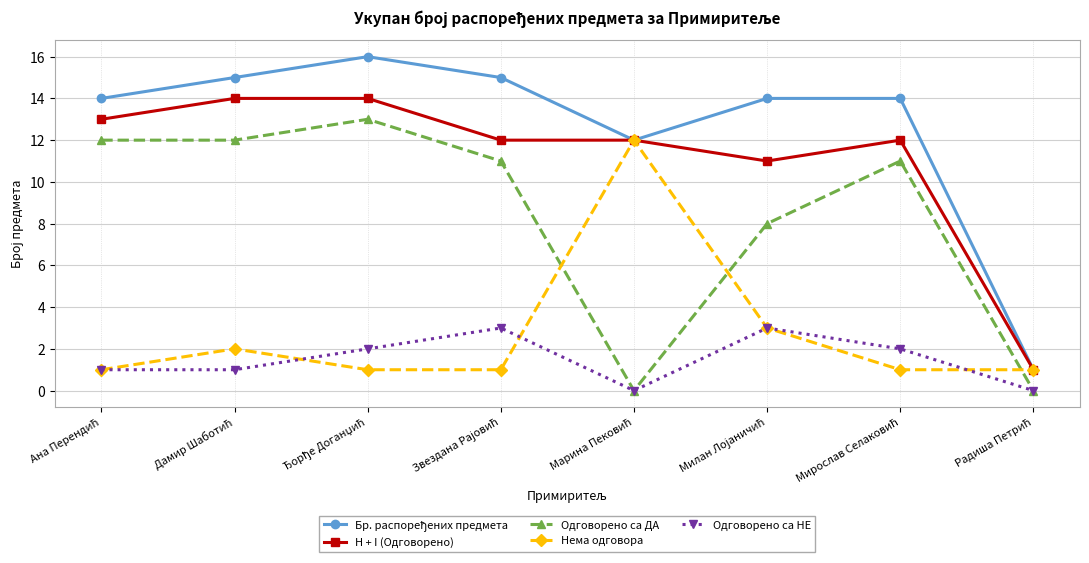

True or false: Нема одговора has more than 1 points higher than both neighbors.

True